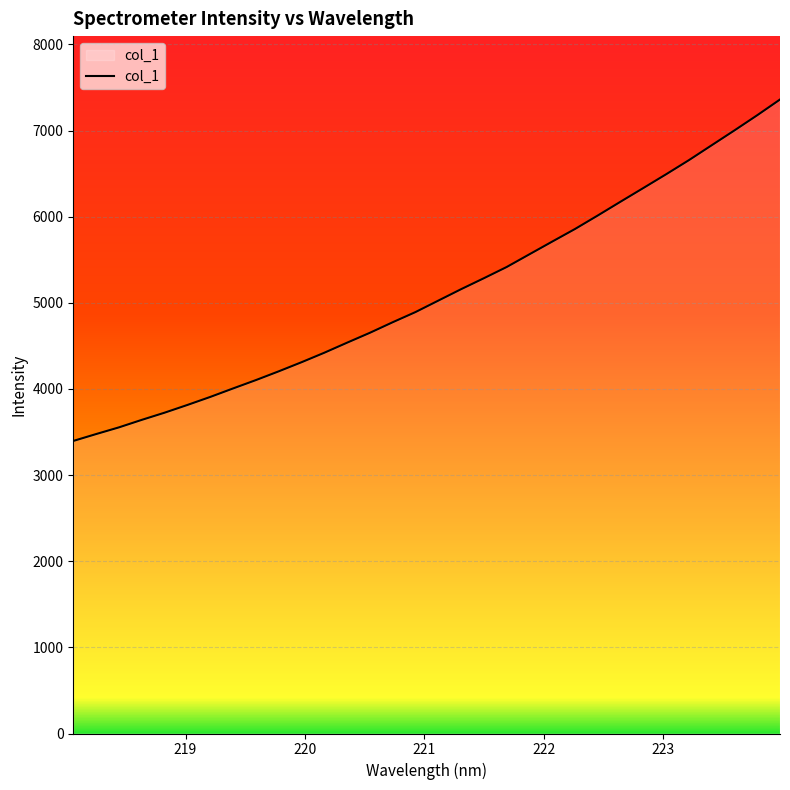

What is the difference between the maximum and minimum values?

3964.0